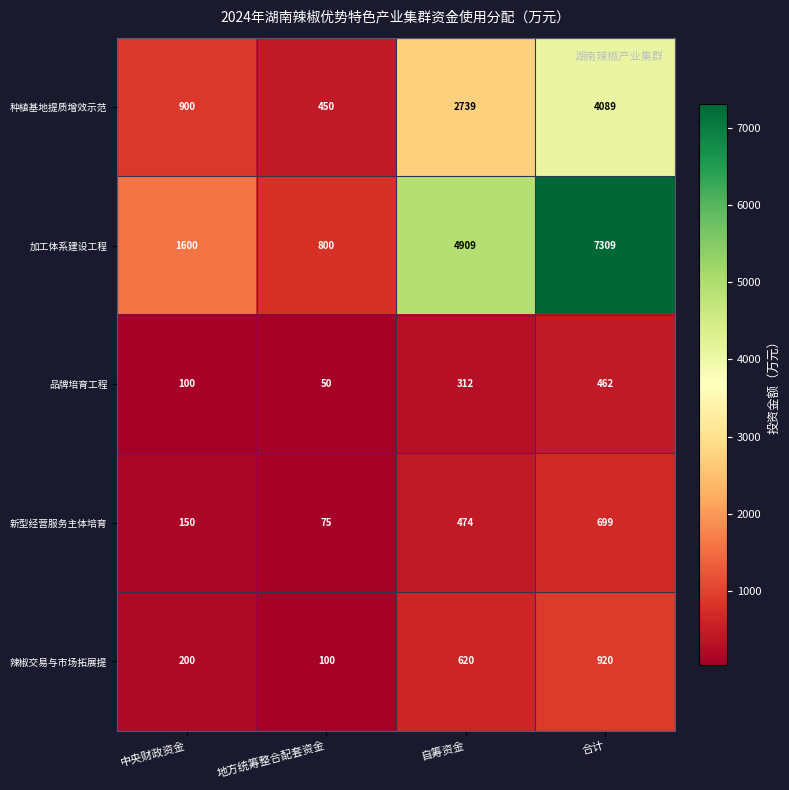

Is it true that 种植基地提质增效示范 equals 573 at 自筹资金?

False